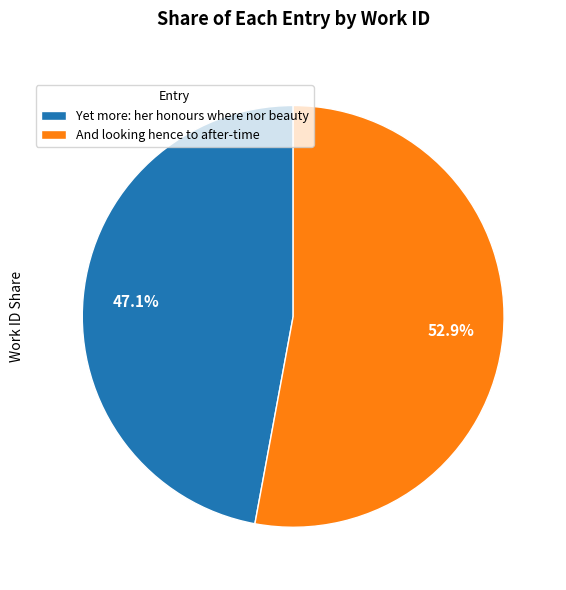

To the nearest percent, what is the difference between the Yet more: her honours where nor beauty and And looking hence to after-time slice percentages?

6%